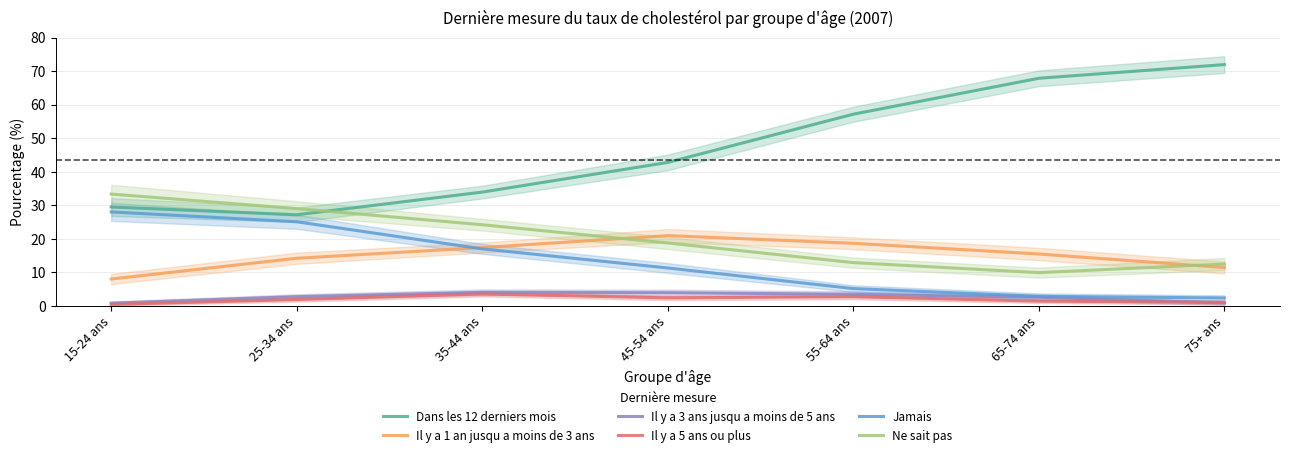

True or false: Jamais and Il y a 5 ans ou plus cross at least once.

False